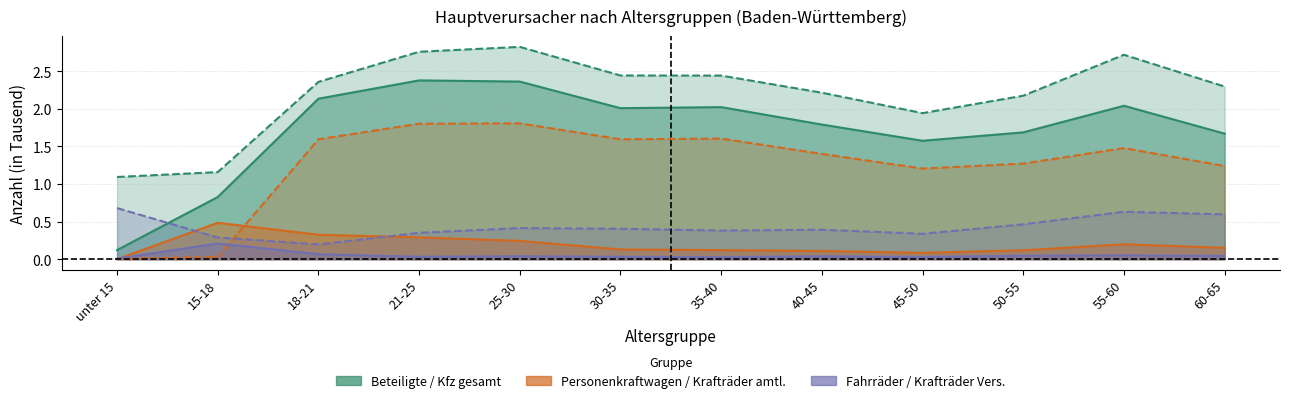

Does the chart have visible grid lines?

Yes